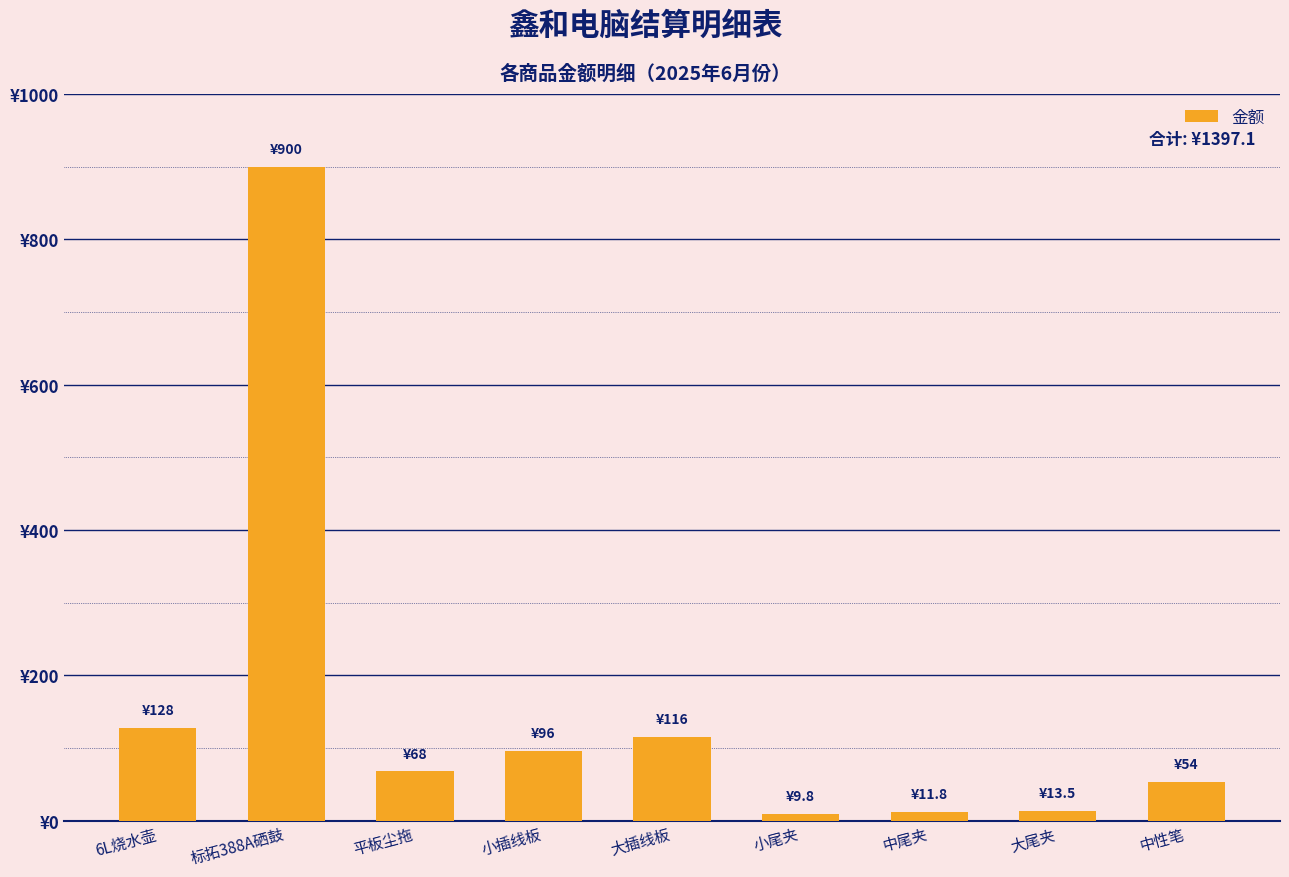

How many bars are there in total?

9